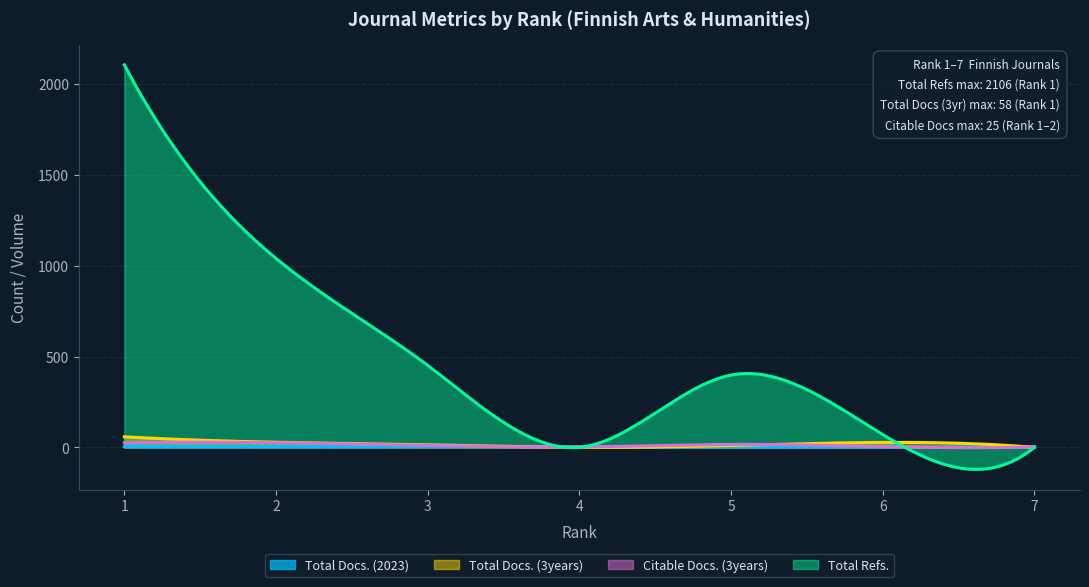

The value of Total Docs. (3years) at 4 is -21. True or false?

False